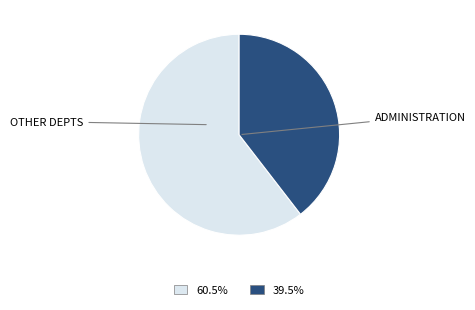

Does any single category account for the majority?

Yes